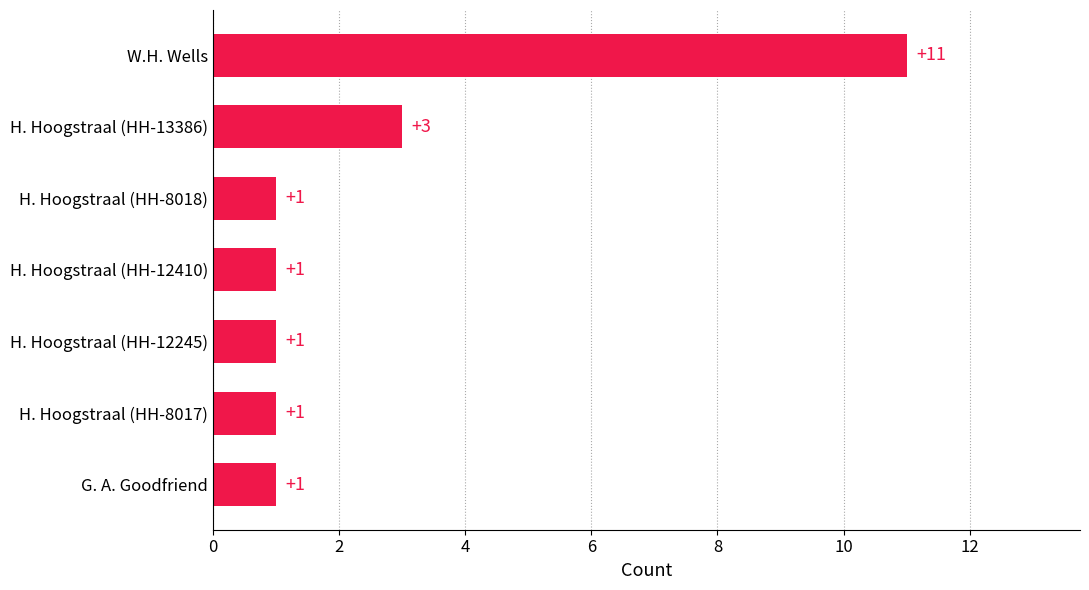

Reading top to bottom, extract all data points from this chart.

W.H. Wells=11	H. Hoogstraal (HH-13386)=3	H. Hoogstraal (HH-8018)=1	H. Hoogstraal (HH-12410)=1	H. Hoogstraal (HH-12245)=1	H. Hoogstraal (HH-8017)=1	G. A. Goodfriend=1